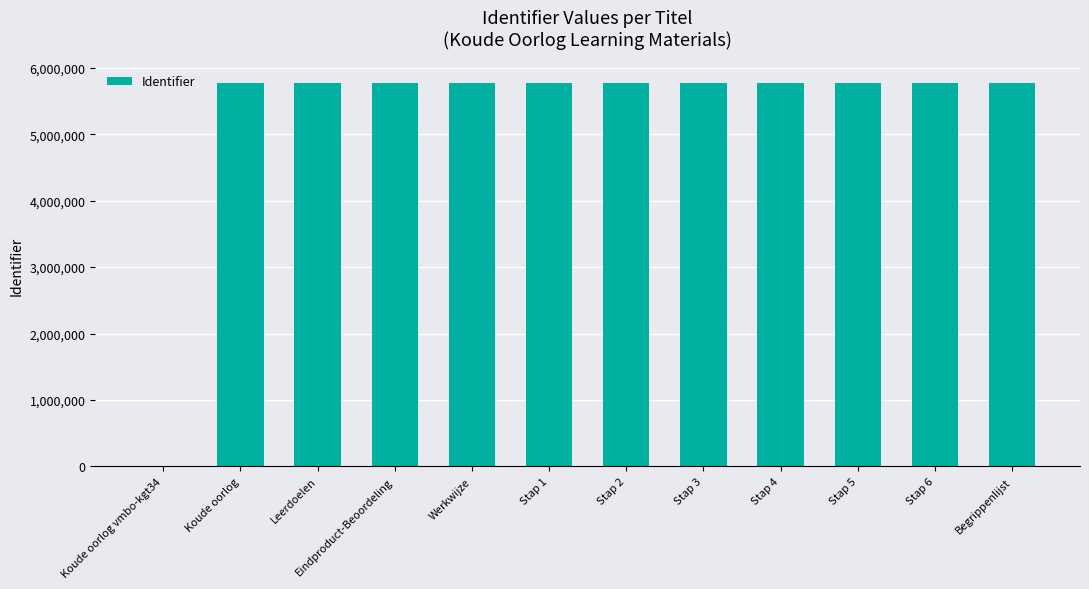

What is the difference between the values at Stap 5 and Leerdoelen?

19